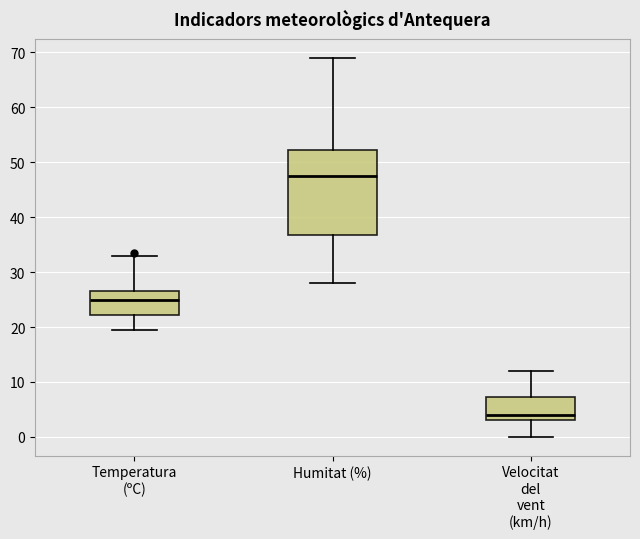

Reading left to right, transcribe this box plot: for each box, give where its median line is, the range the box spans, and where its two whiskers end, as read against the y-axis. The values are not printed on the chart, so give them approximately, as read against the axis.

Temperatura (ºC): median 25, box 22 to 27, whiskers 19 to 33
Humitat (%): median 48, box 37 to 52, whiskers 28 to 69
Velocitat del vent (km/h): median 4, box 3 to 7, whiskers 0 to 12